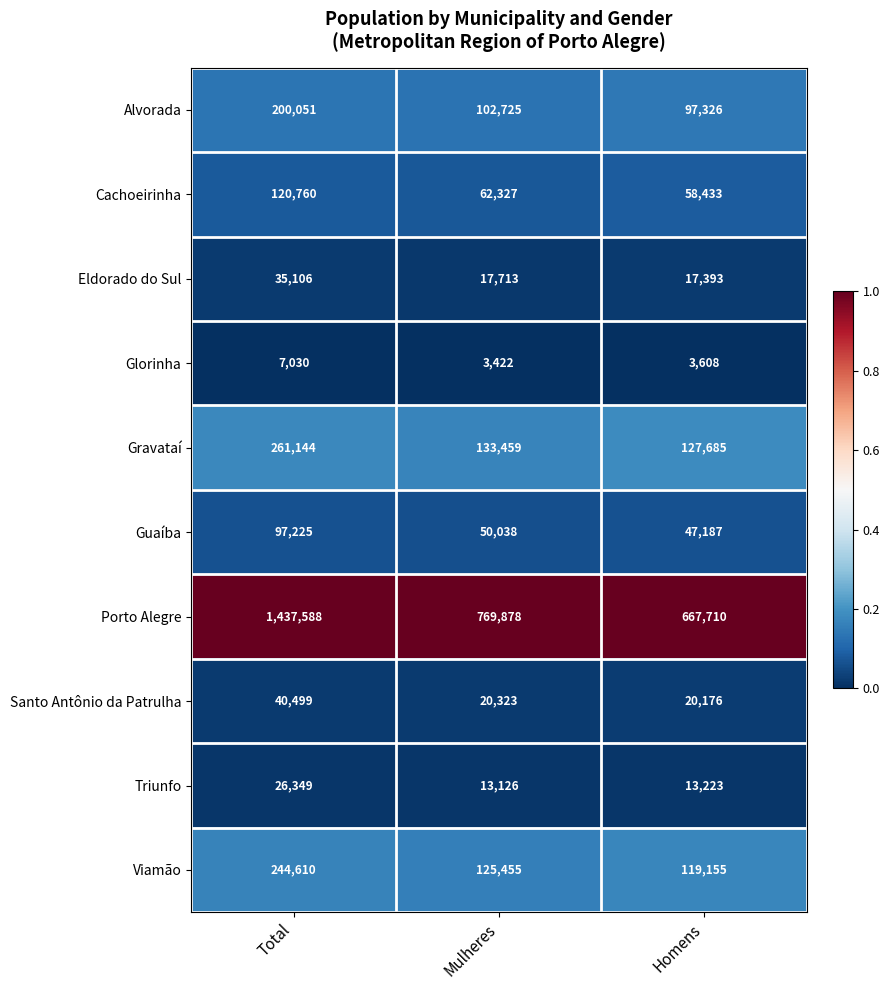

What is the minimum value for Cachoeirinha?

58433